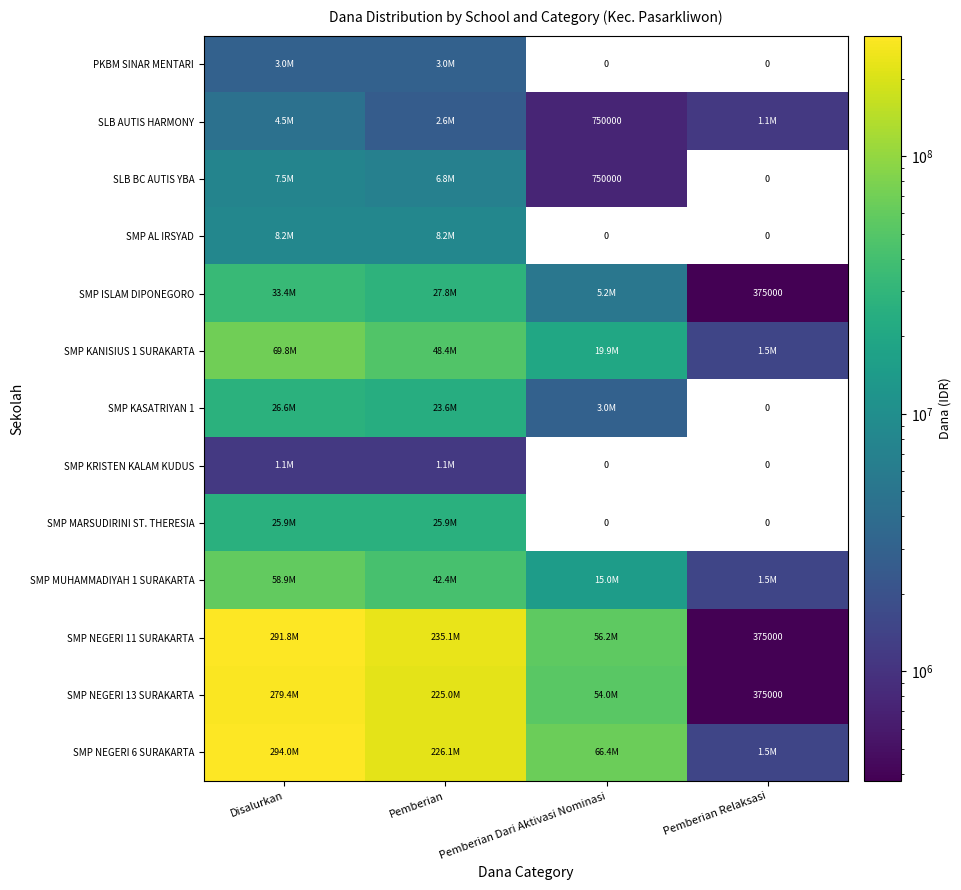

True or false: SMP NEGERI 13 SURAKARTA has a value of 375000 at Pemberian Relaksasi.

True